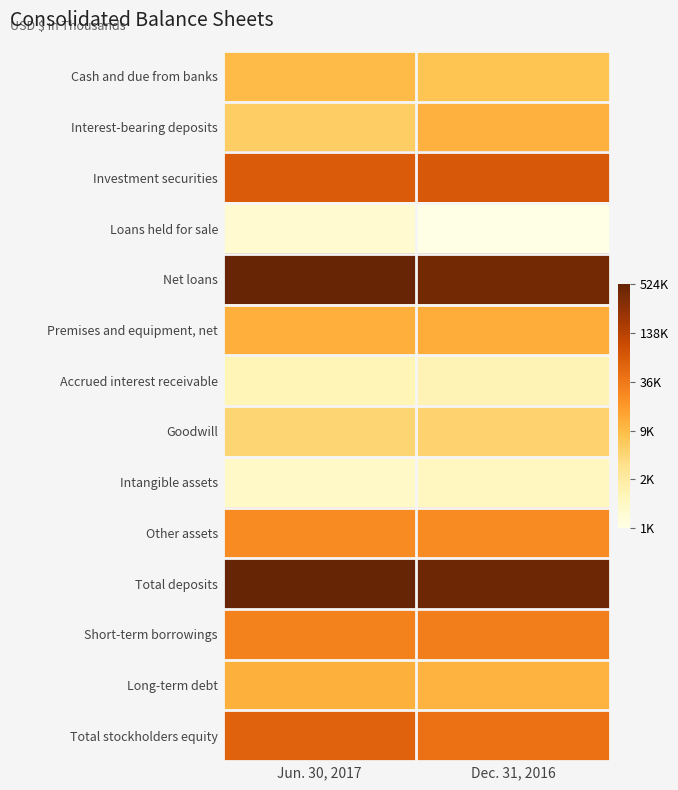

What is the maximum value shown in the chart?

13.2